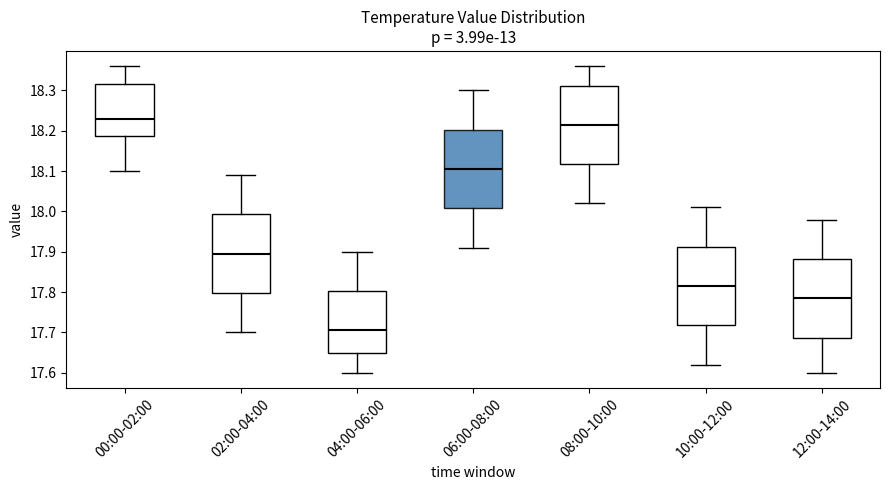

Where does the median line of the box for 12:00-14:00 sit on the y-axis? The values are not printed on the chart, so give them approximately, as read against the axis.

17.79